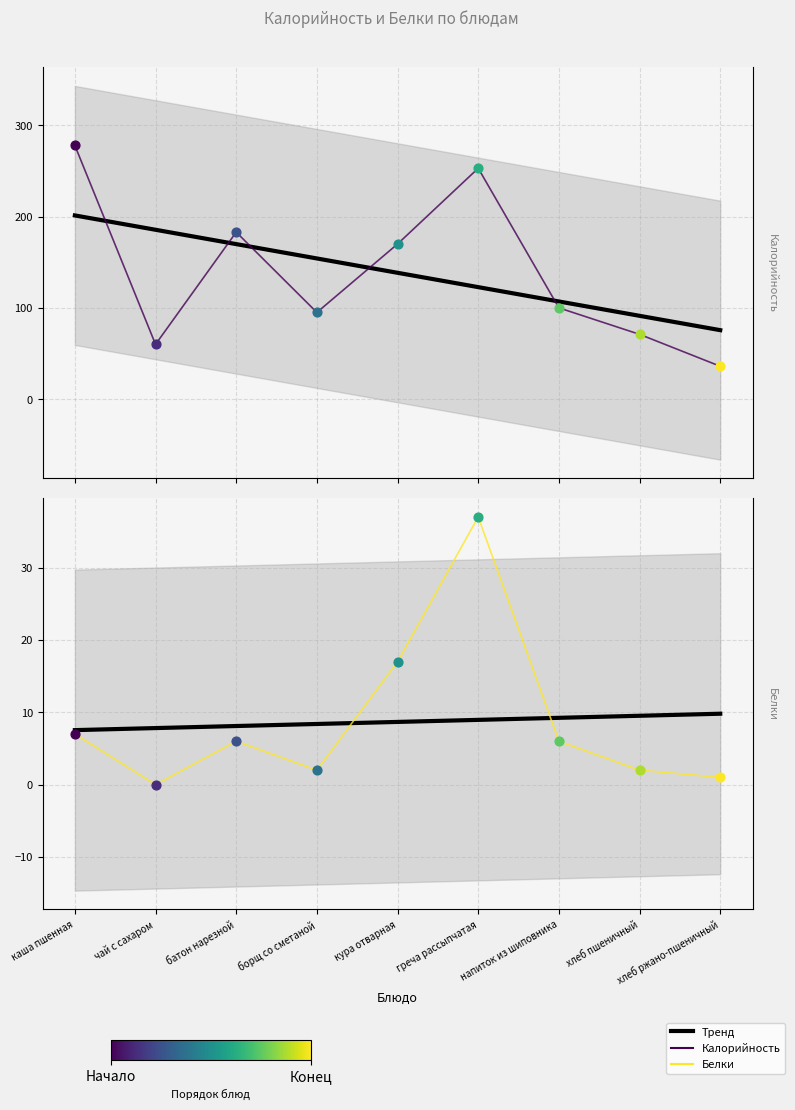

At how many categories does at least one series exceed 27?

9